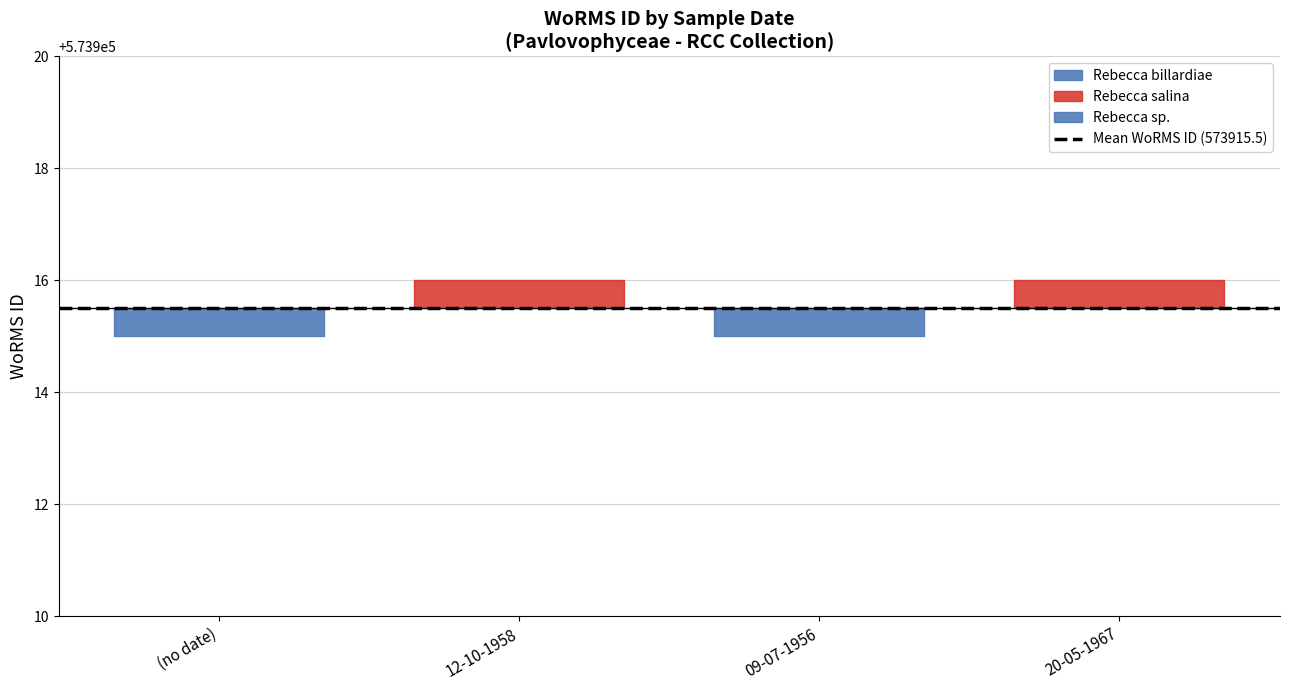

How many lines are shown in the chart?

1